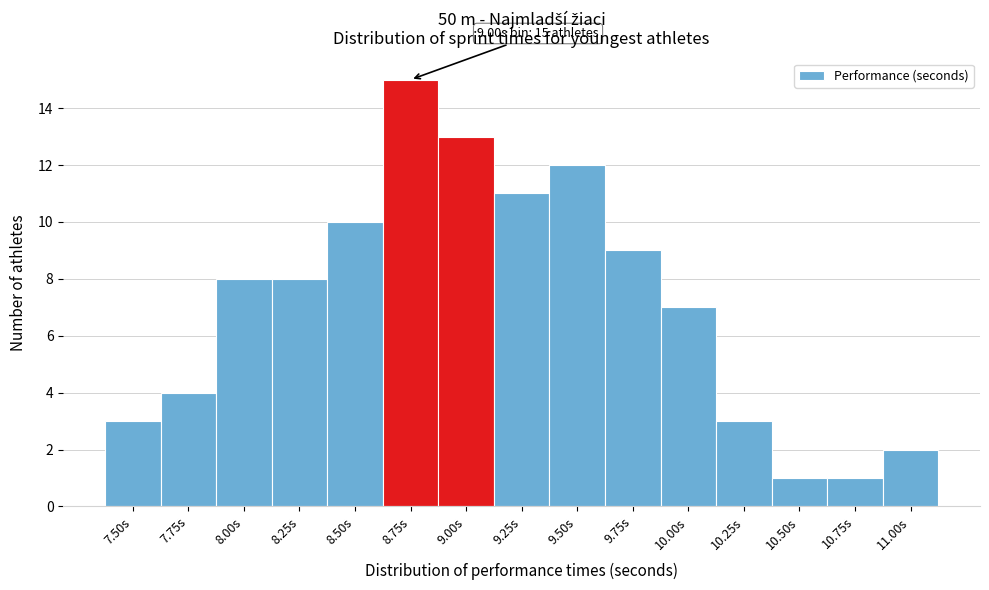

Reading right to left, transcribe all the data shown in this chart.

11.00s=2	10.75s=1	10.50s=1	10.25s=3	10.00s=7	9.75s=9	9.50s=12	9.25s=11	9.00s=13	8.75s=15	8.50s=10	8.25s=8	8.00s=8	7.75s=4	7.50s=3